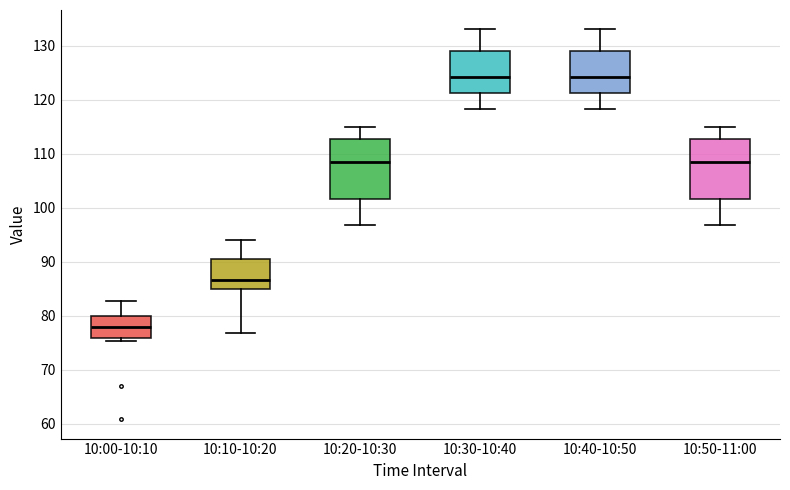

Which box's median line is the lowest?

10:00-10:10